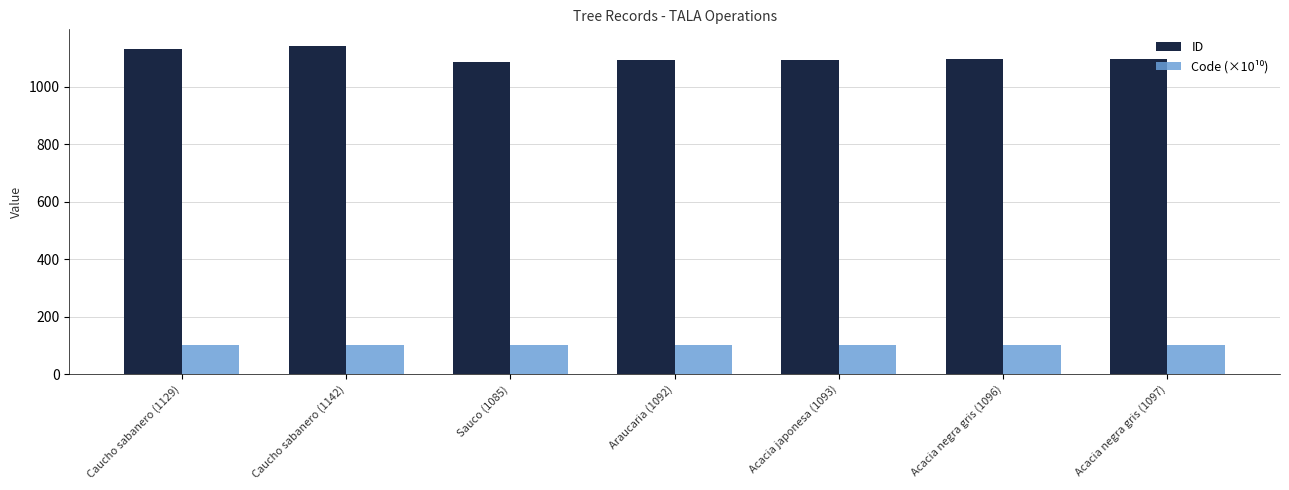

Which series has the widest spread of values?

ID